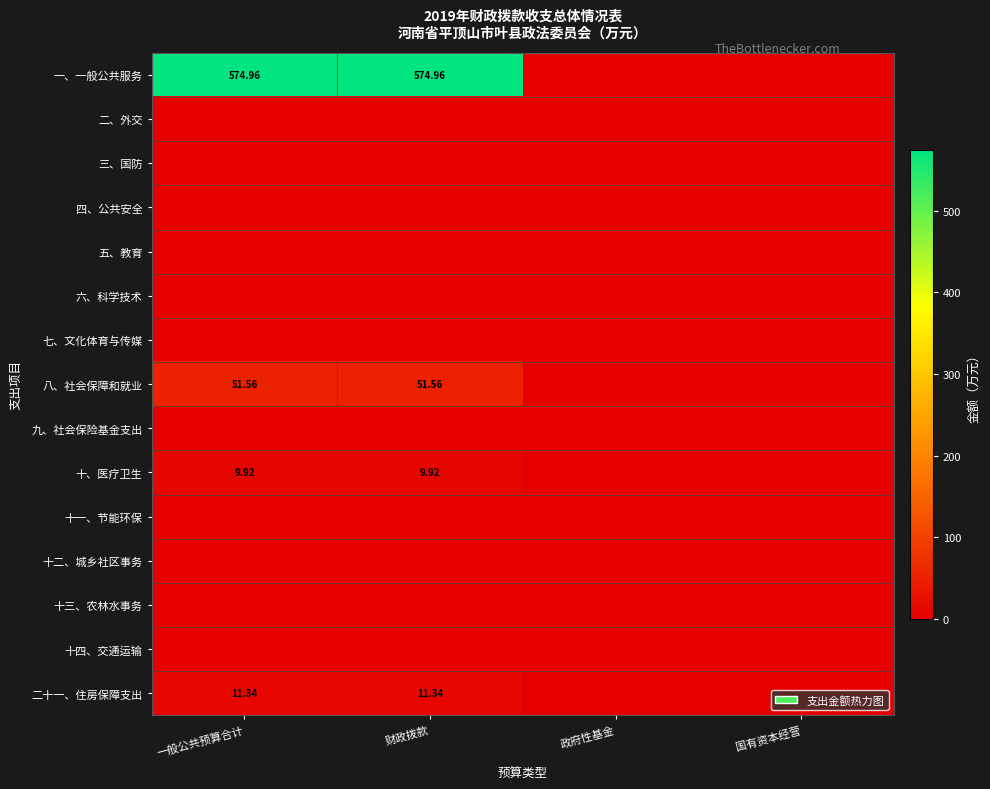

Which has a higher value, 国有资本经营 or 财政拨款?

财政拨款